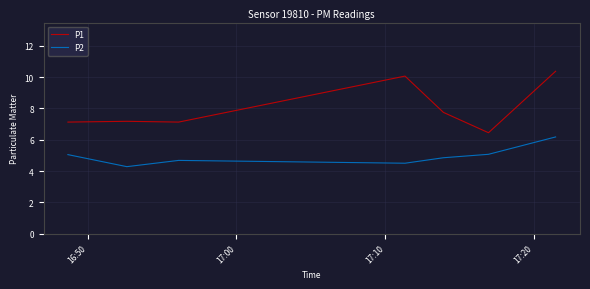

True or false: P1 and P2 intersect in this chart.

False